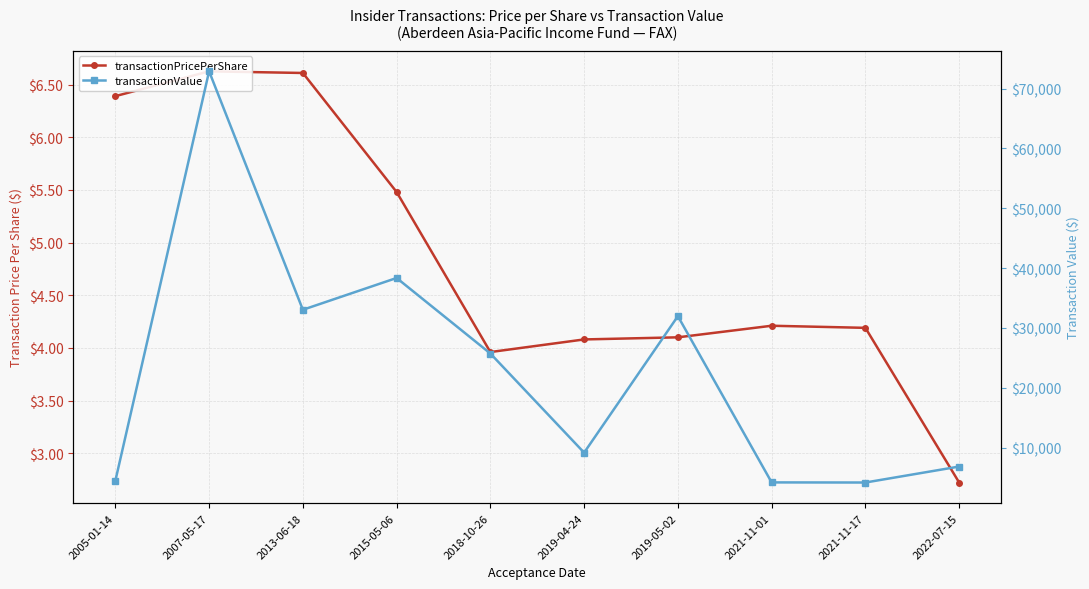

How many data points in transactionValue are above 25741?

4